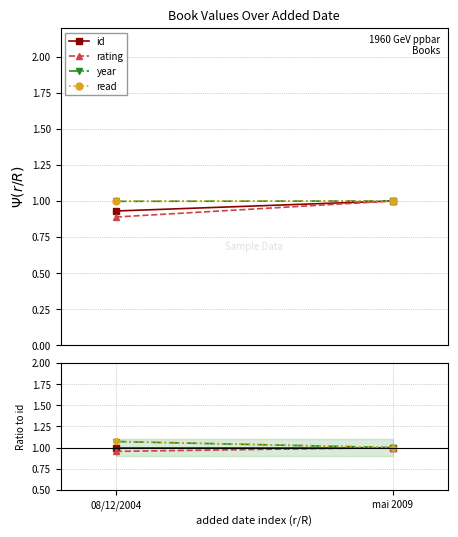

How many read values are between 1 and 2?

2